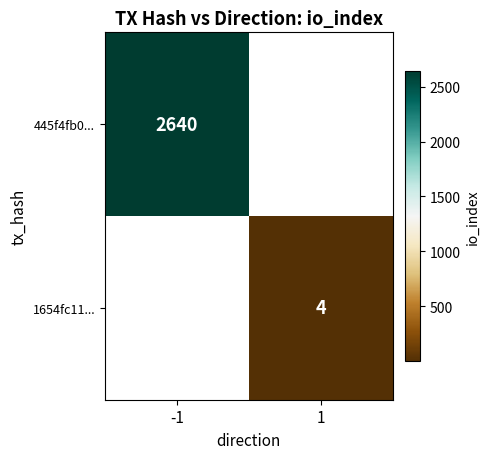

Is it true that 445f4fb0... equals 558 at -1?

False